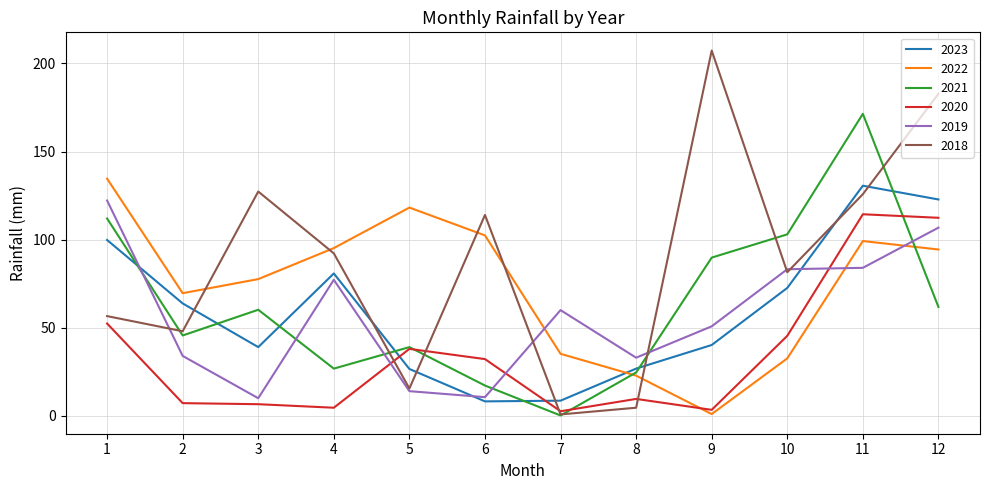

Where do 2022 and 2018 first cross each other?

2 and 3